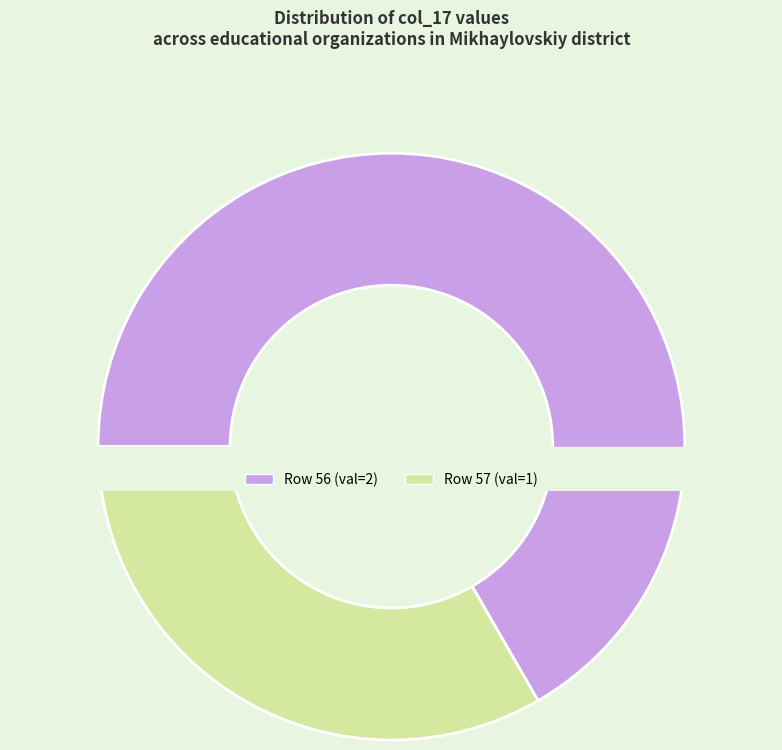

Which category has the biggest portion of the pie?

56